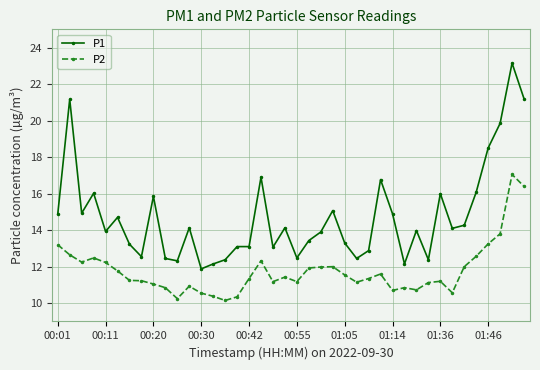

Which series has the largest total across all categories?

P1